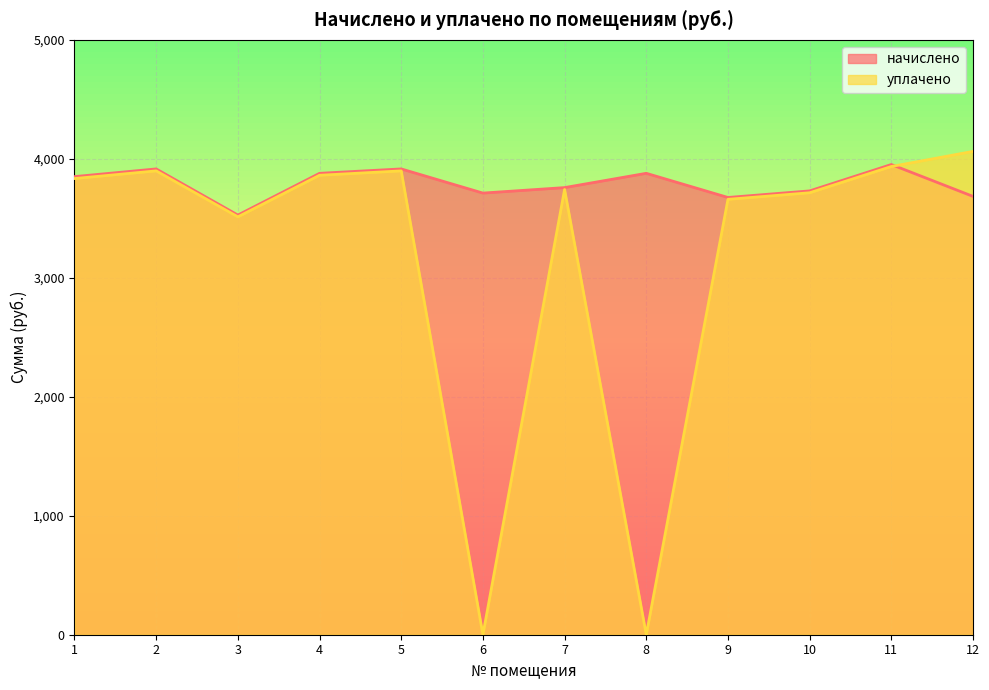

What is the value of the уплачено point at the 4th from the left?

3861.9